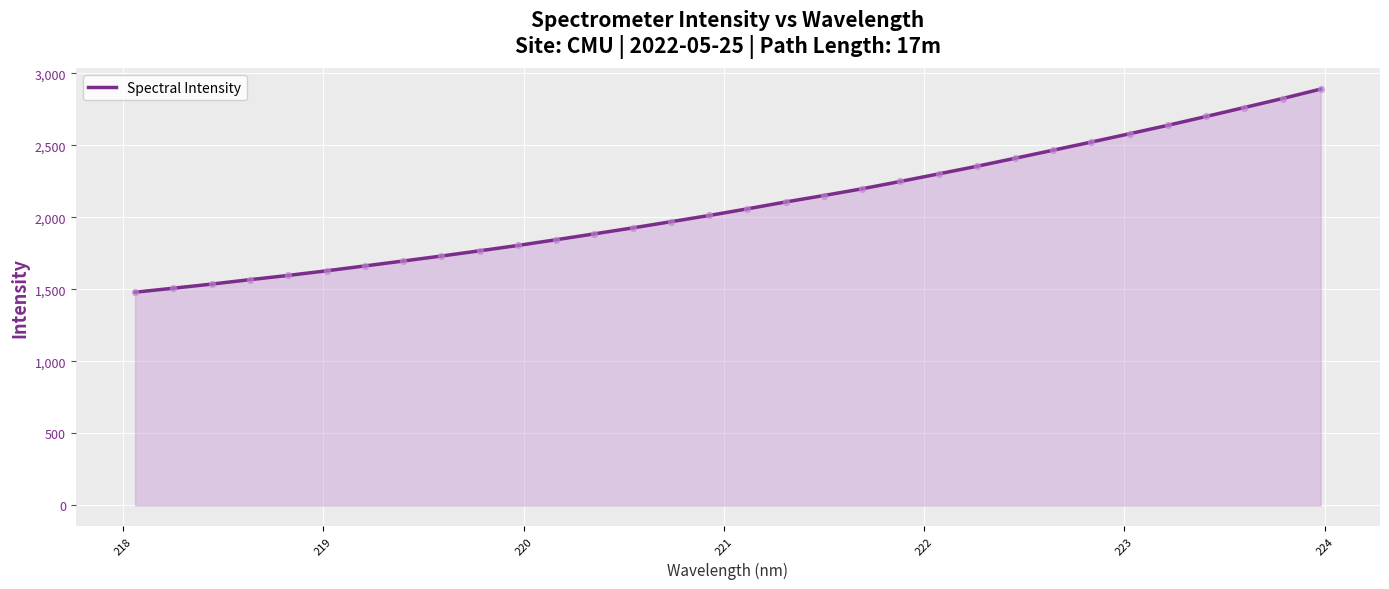

What is the smallest value displayed?

1480.0